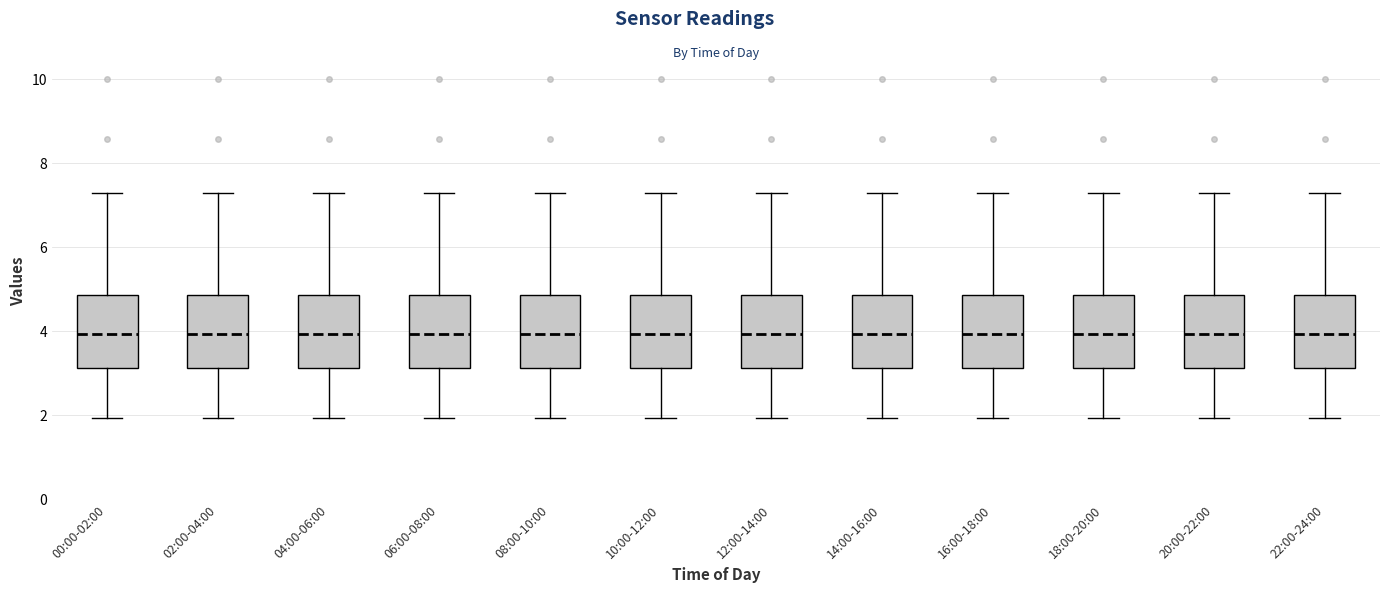

Reading left to right, read every box against the y-axis: the position of its median line, the range the box covers, and the ends of its whiskers. The values are not printed on the chart, so give them approximately, as read against the axis.

00:00-02:00: median 4.0, box 3.2 to 4.8, whiskers 2.0 to 7.2
02:00-04:00: median 4.0, box 3.2 to 4.8, whiskers 2.0 to 7.2
04:00-06:00: median 4.0, box 3.2 to 4.8, whiskers 2.0 to 7.2
06:00-08:00: median 4.0, box 3.2 to 4.8, whiskers 2.0 to 7.2
08:00-10:00: median 4.0, box 3.2 to 4.8, whiskers 2.0 to 7.2
10:00-12:00: median 4.0, box 3.2 to 4.8, whiskers 2.0 to 7.2
12:00-14:00: median 4.0, box 3.2 to 4.8, whiskers 2.0 to 7.2
14:00-16:00: median 4.0, box 3.2 to 4.8, whiskers 2.0 to 7.2
16:00-18:00: median 4.0, box 3.2 to 4.8, whiskers 2.0 to 7.2
18:00-20:00: median 4.0, box 3.2 to 4.8, whiskers 2.0 to 7.2
20:00-22:00: median 4.0, box 3.2 to 4.8, whiskers 2.0 to 7.2
22:00-24:00: median 4.0, box 3.2 to 4.8, whiskers 2.0 to 7.2